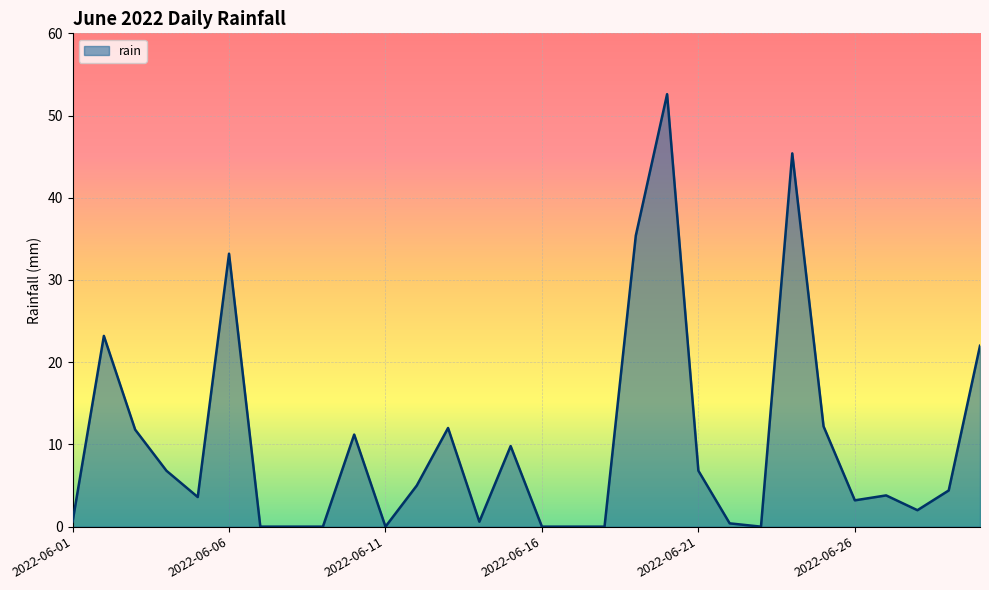

What is the difference between the maximum and minimum values?

52.6